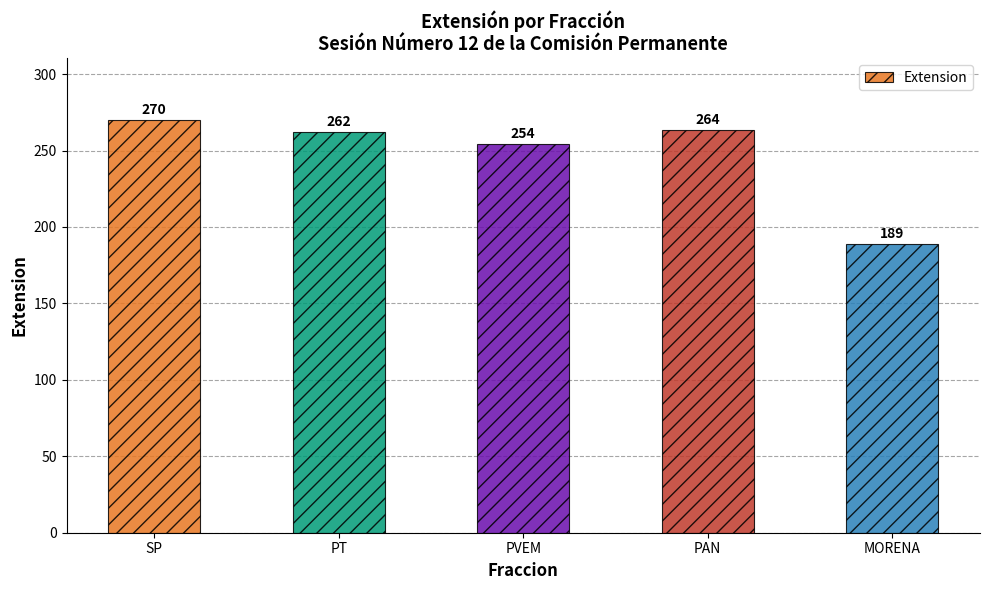

Which category has the highest value across all series?

SP